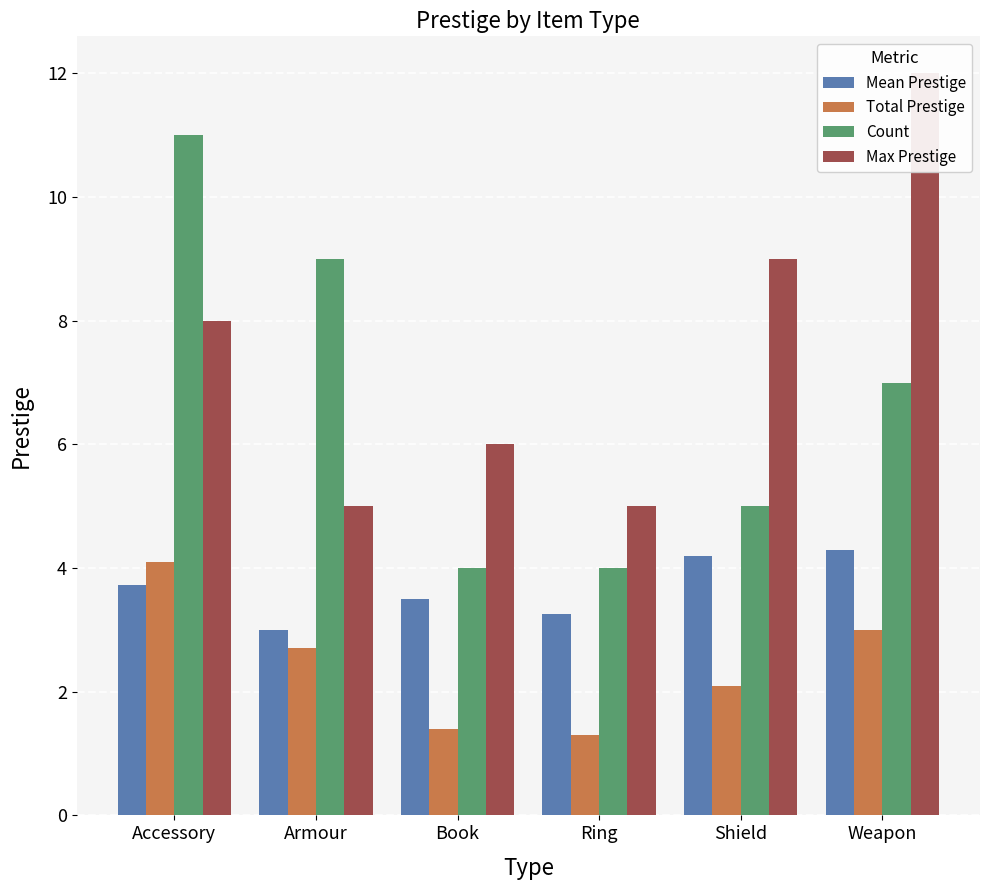

What is the difference between the Max Prestige values at Shield and Weapon?

3.0